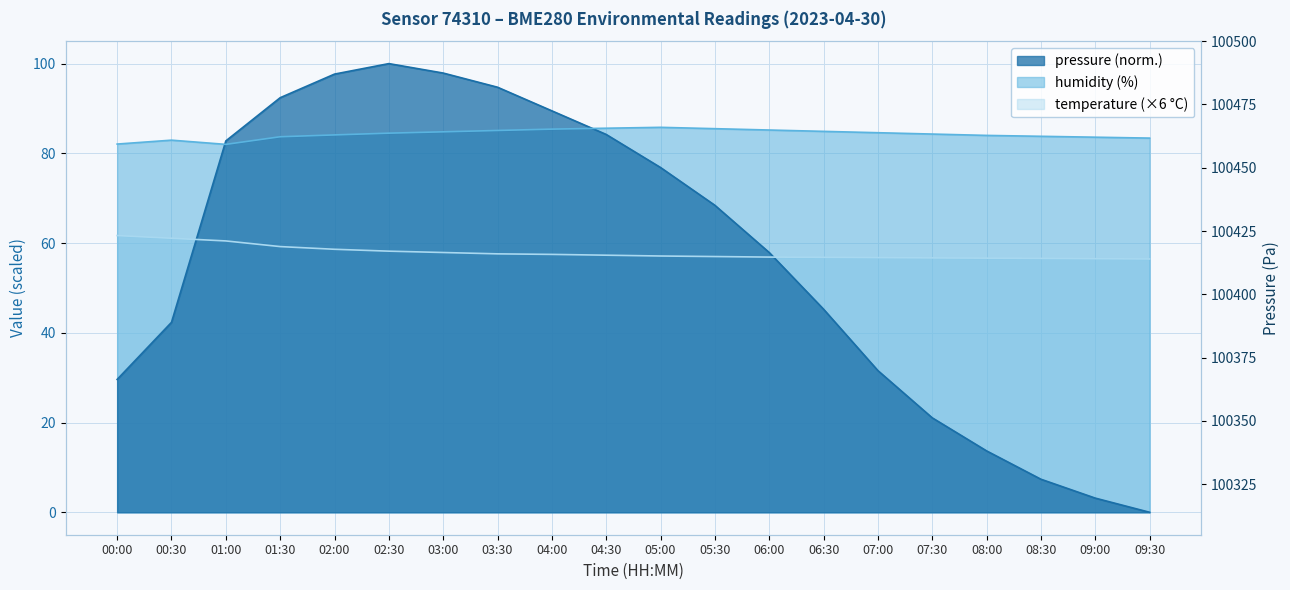

At which category does the chart reach its minimum across all series?

09:30